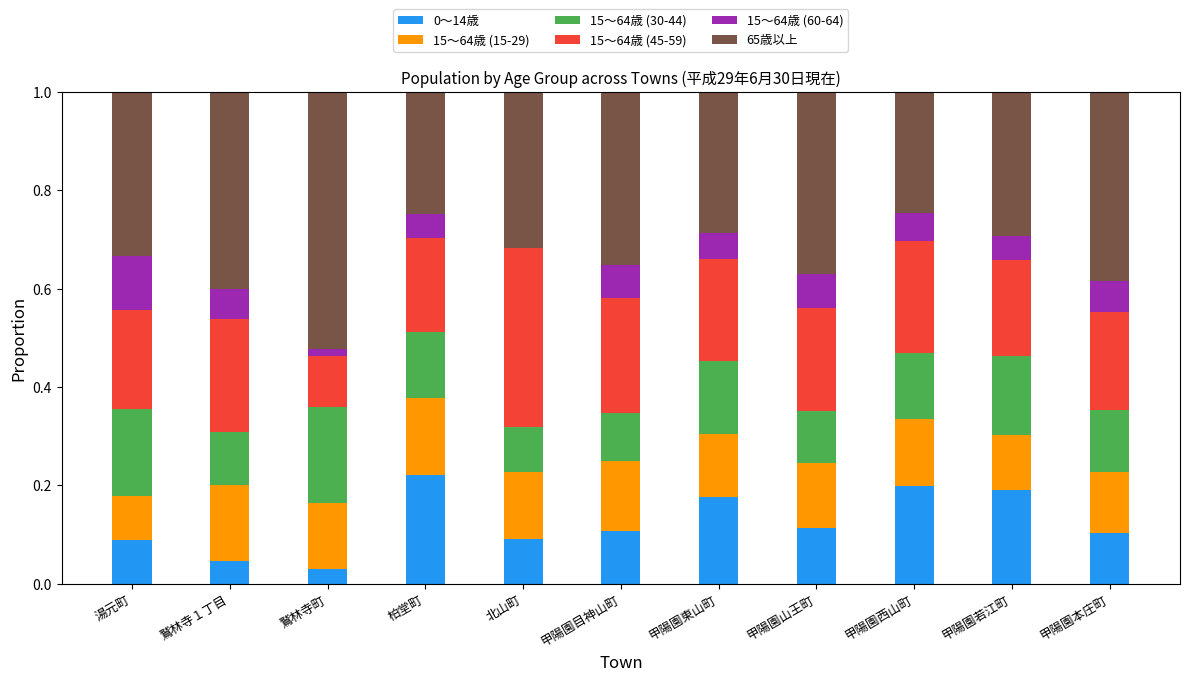

The value of 0～14歳 at 甲陽園東山町 is 0.2. True or false?

True